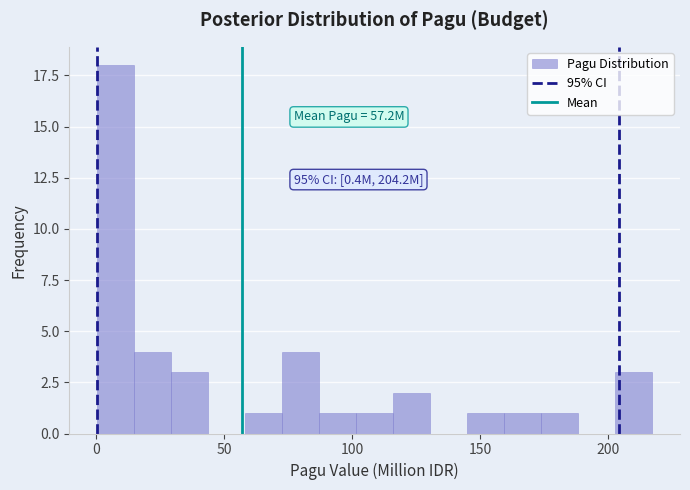

Around what value on the x-axis is the tallest bar? Give the approximate position of its centre, as read against the axis.

10